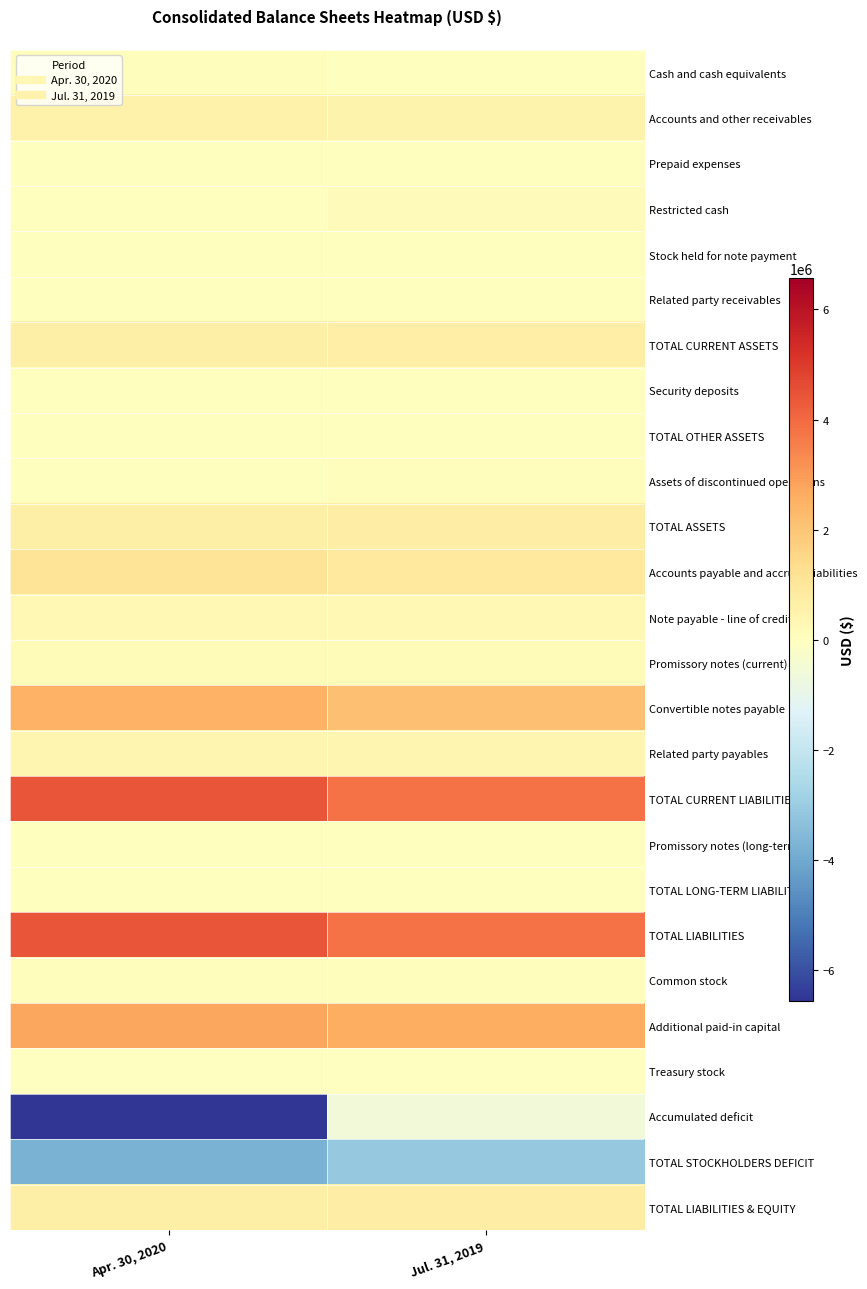

Which has a higher value, Jul. 31, 2019 or Apr. 30, 2020?

Apr. 30, 2020